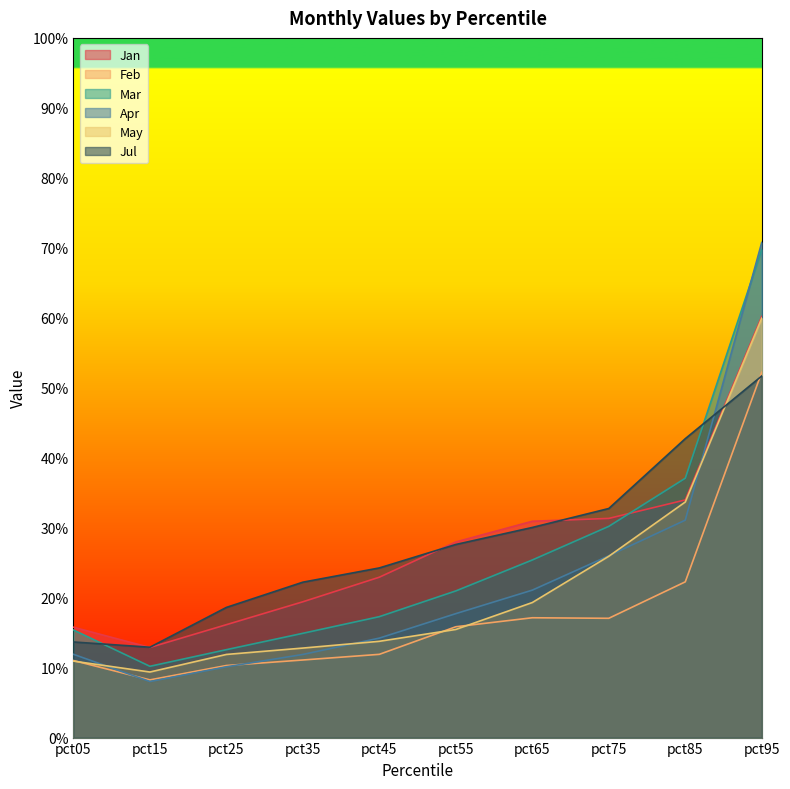

Reading left to right, extract all data points from this chart.

Jan: 0.2	0.1	0.2	0.2	0.2	0.3	0.3	0.3	0.3	0.6
Feb: 0.1	0.1	0.1	0.1	0.1	0.2	0.2	0.2	0.2	0.5
Mar: 0.2	0.1	0.1	0.1	0.2	0.2	0.3	0.3	0.4	0.7
Apr: 0.1	0.1	0.1	0.1	0.1	0.2	0.2	0.3	0.3	0.7
May: 0.1	0.1	0.1	0.1	0.1	0.2	0.2	0.3	0.3	0.6
Jul: 0.1	0.1	0.2	0.2	0.2	0.3	0.3	0.3	0.4	0.5